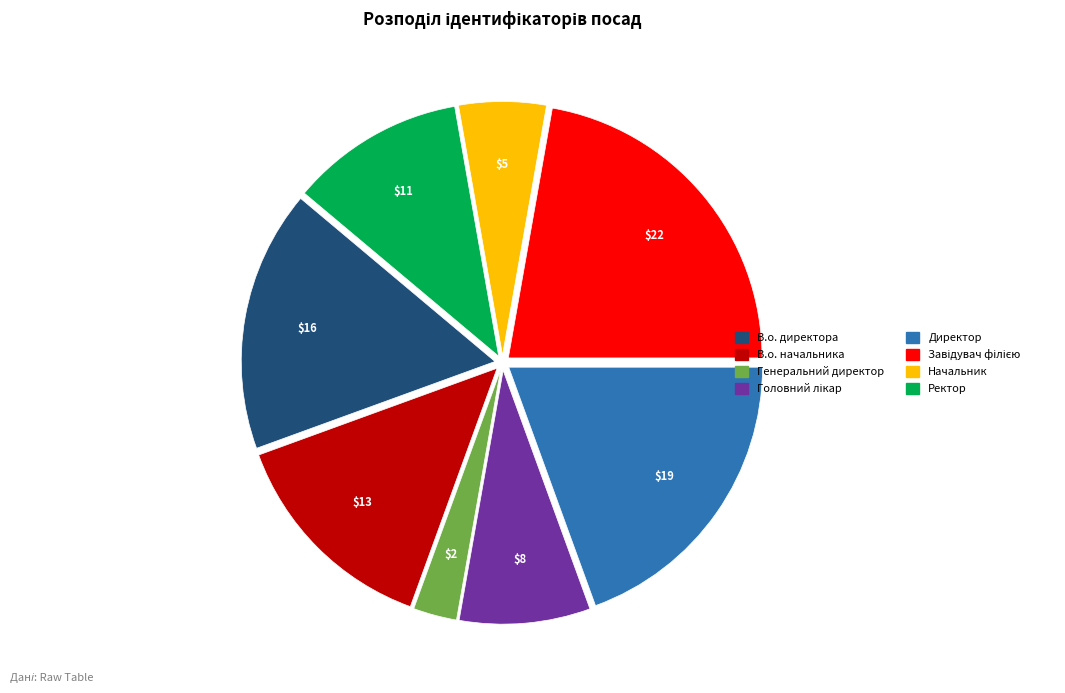

What is the smallest slice in the pie chart?

Генеральний директор